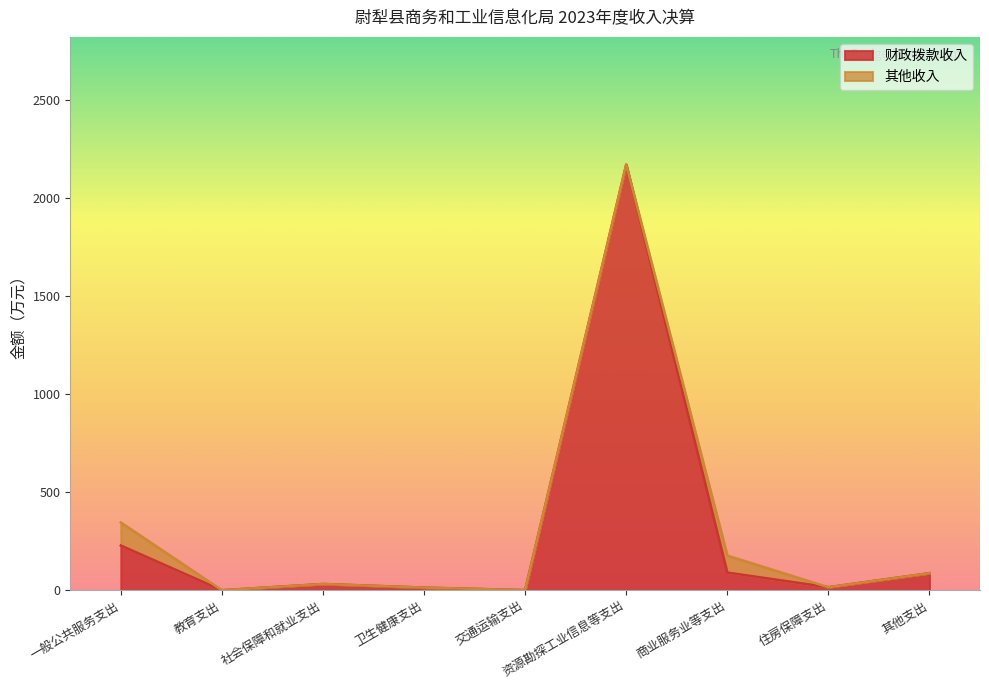

What is the difference between the maximum and minimum values?

2168.8